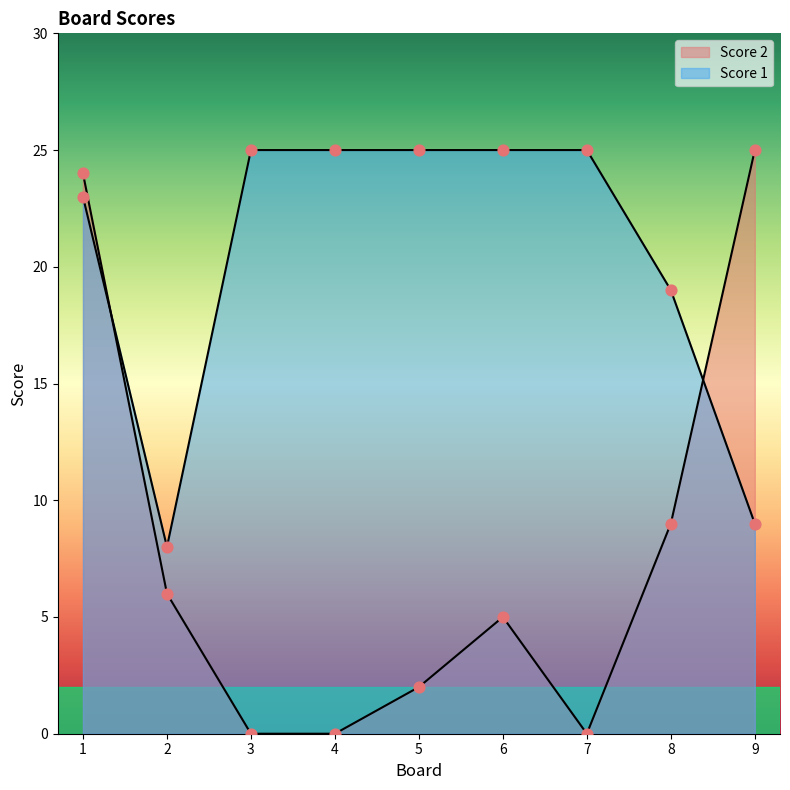

At which category is the sum across all series the highest?

1